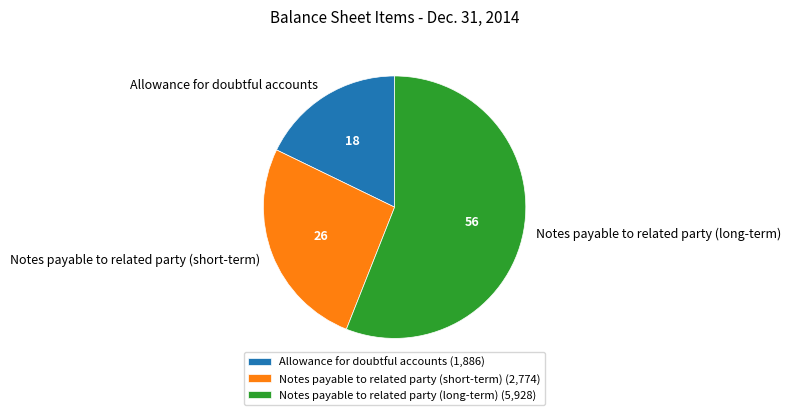

Which slice is the largest?

Notes payable to related party (long-term)